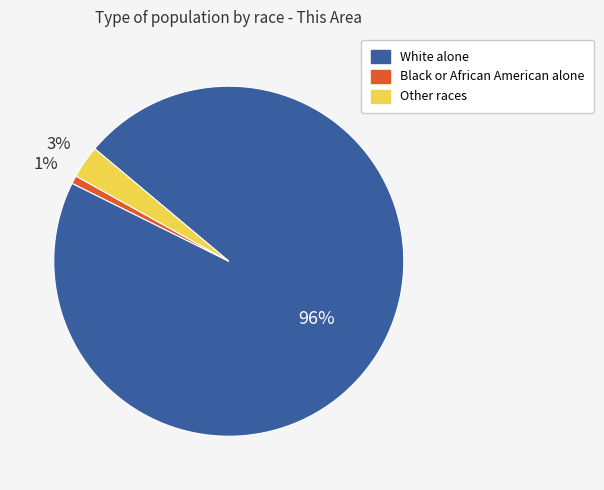

Count the number of slices in the pie.

3